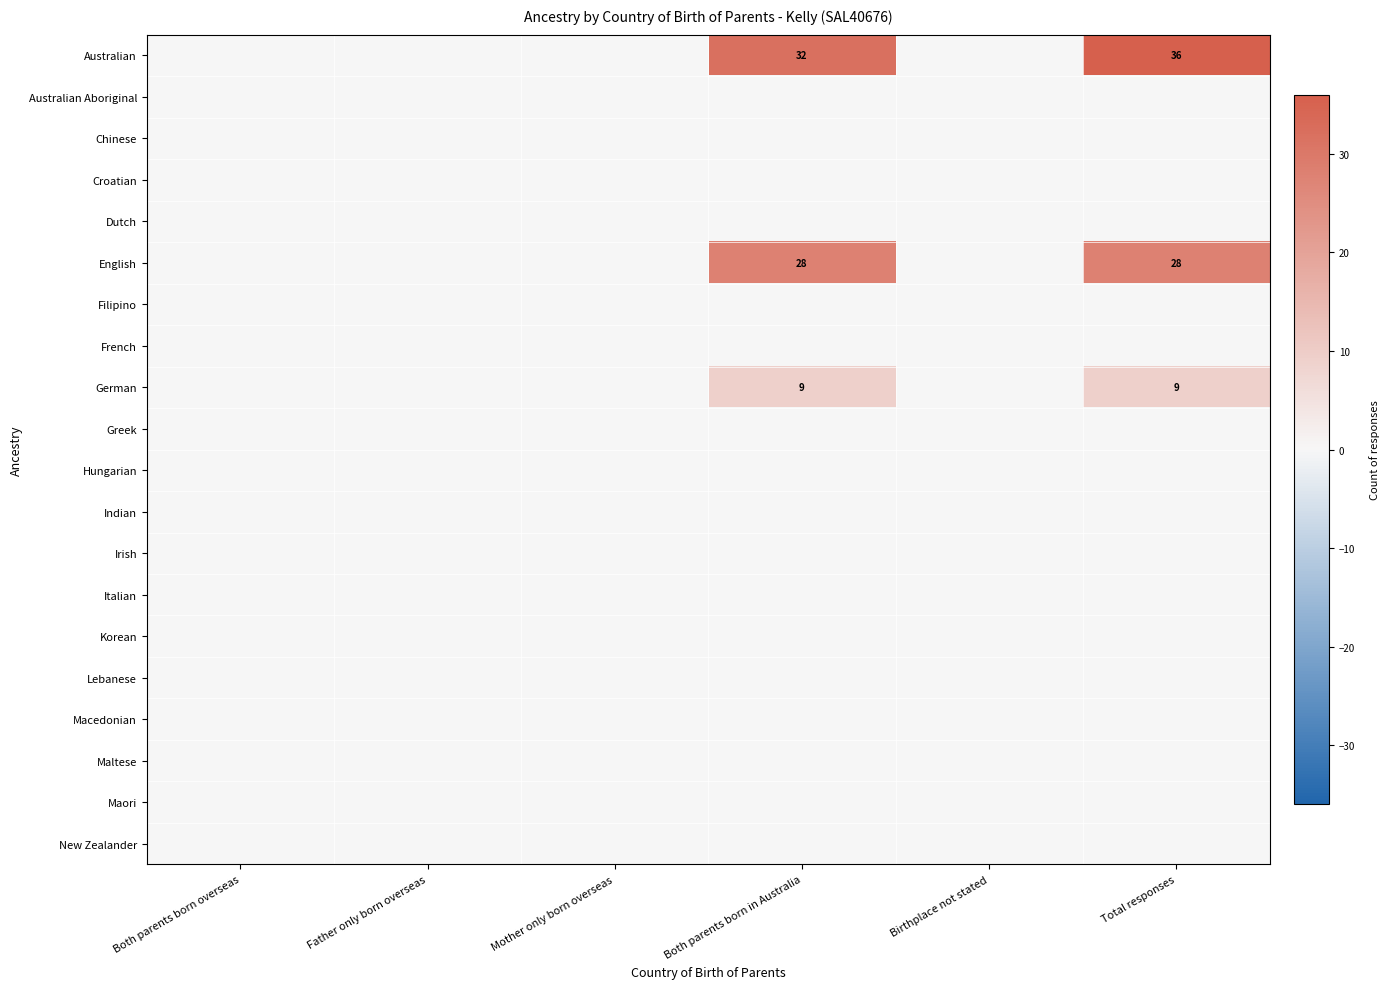

True or false: English has a value of 39 at Both parents born in Australia.

False